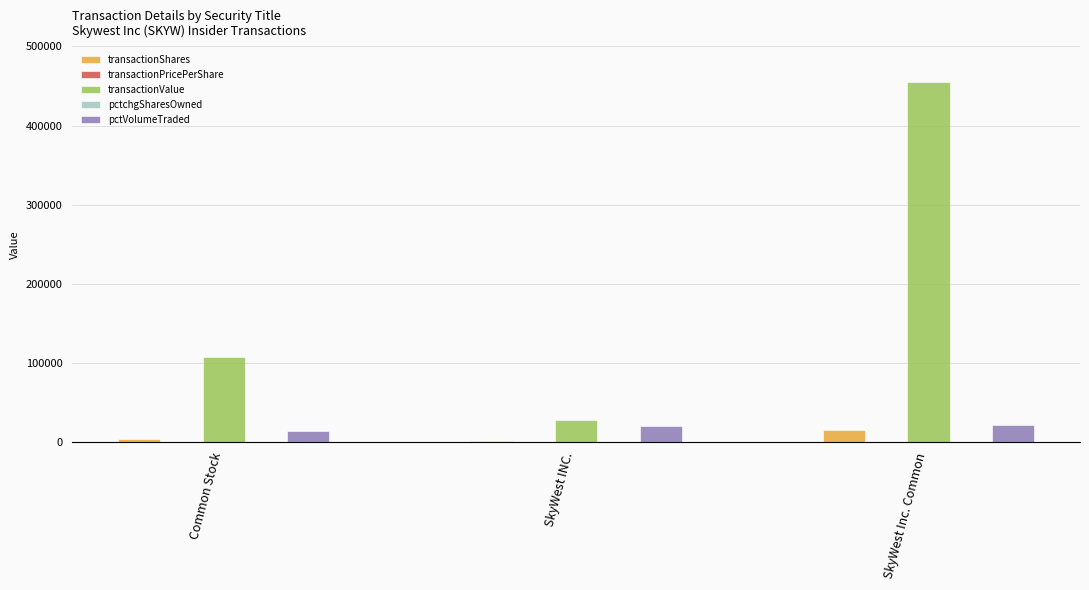

Are the bars grouped side by side (vs. stacked)?

Yes